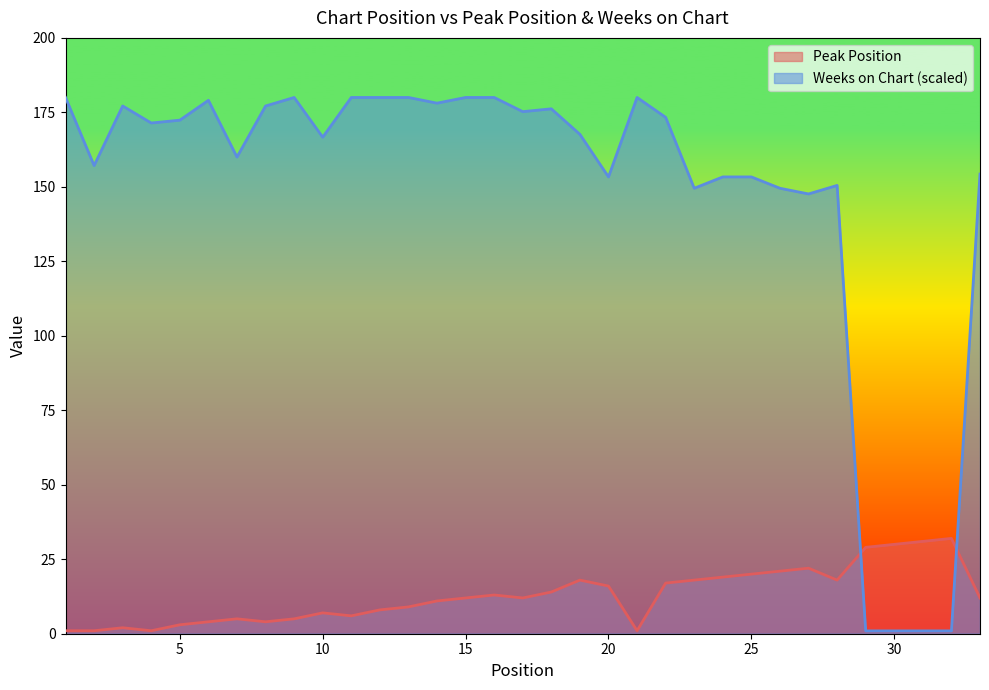

Count the number of data series in this chart.

2